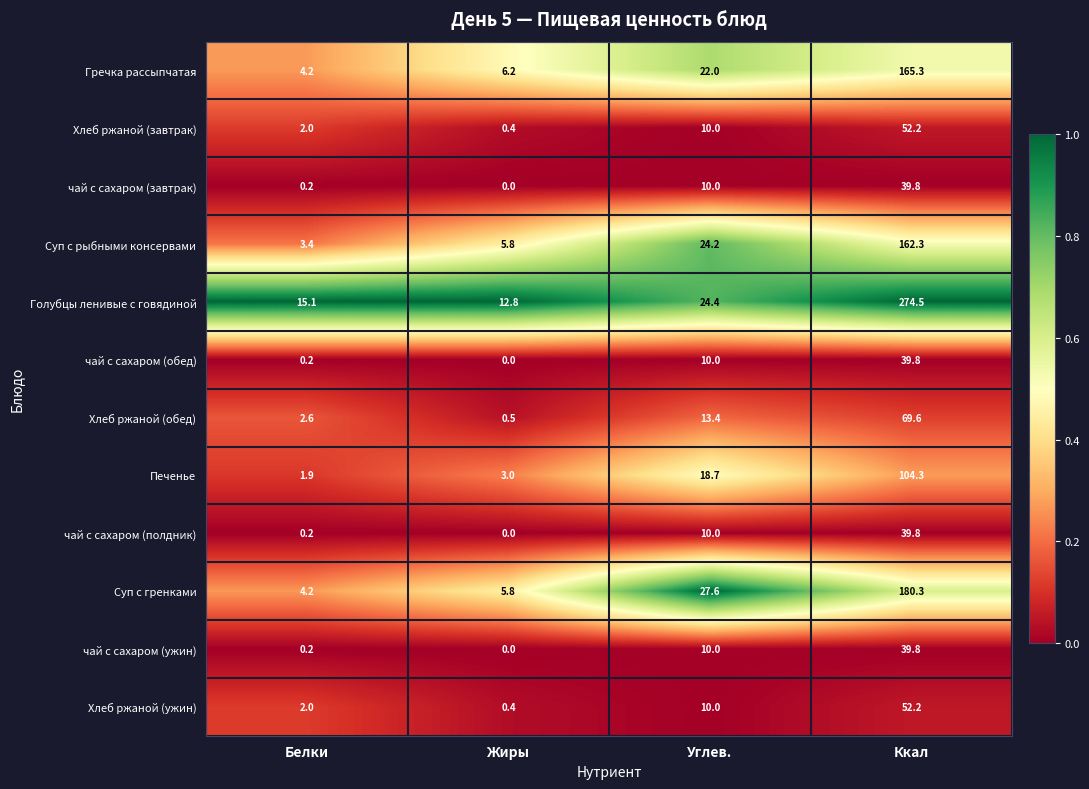

At which category is the sum across all series the highest?

Ккал